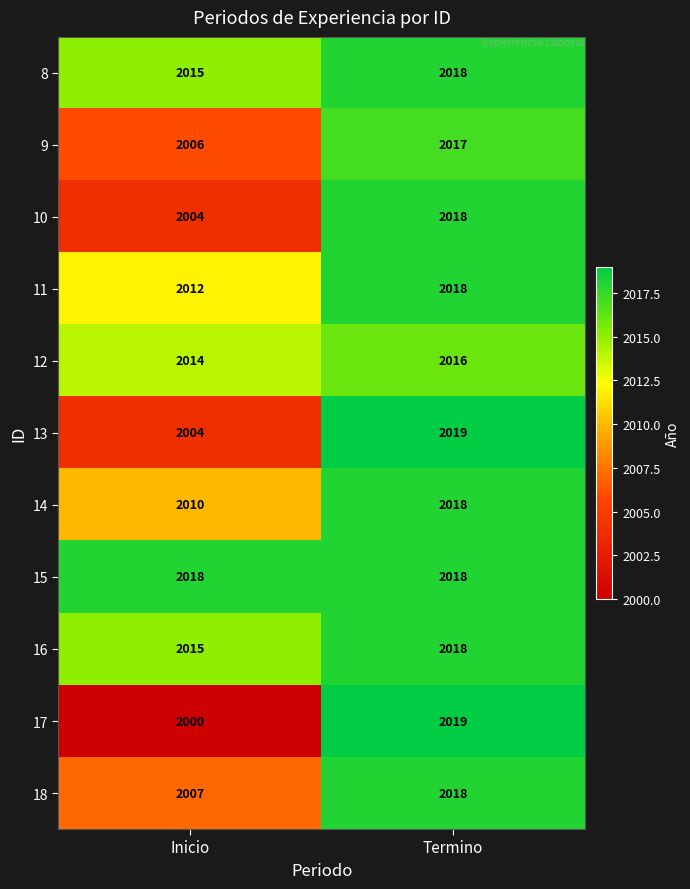

What value does the 17 series have at Termino?

2019